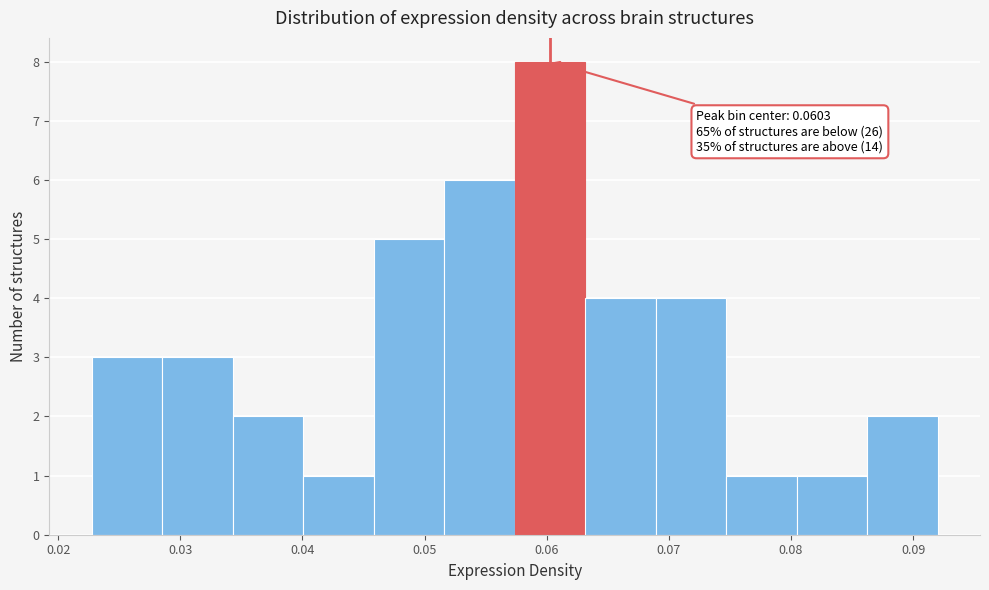

Over which range of the x-axis is the bar tallest?

0.057 to 0.063